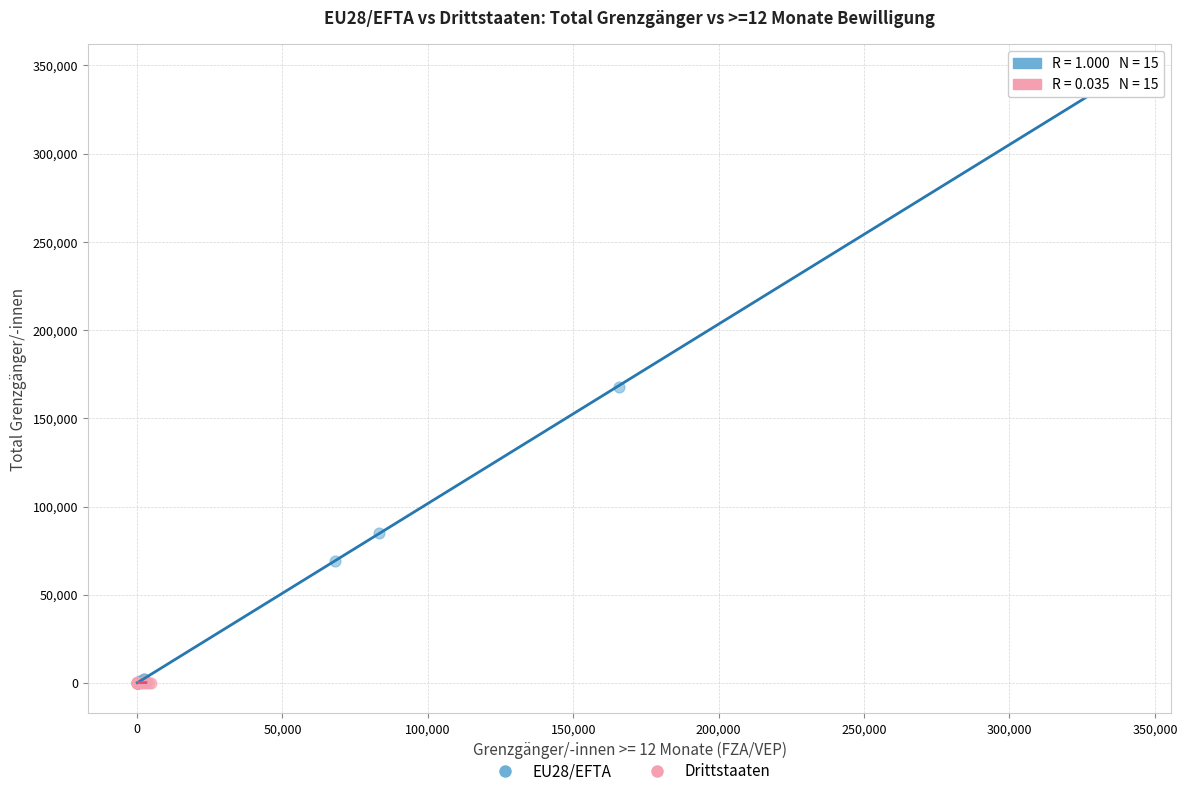

Which series has the widest spread of Y values?

EU28/EFTA